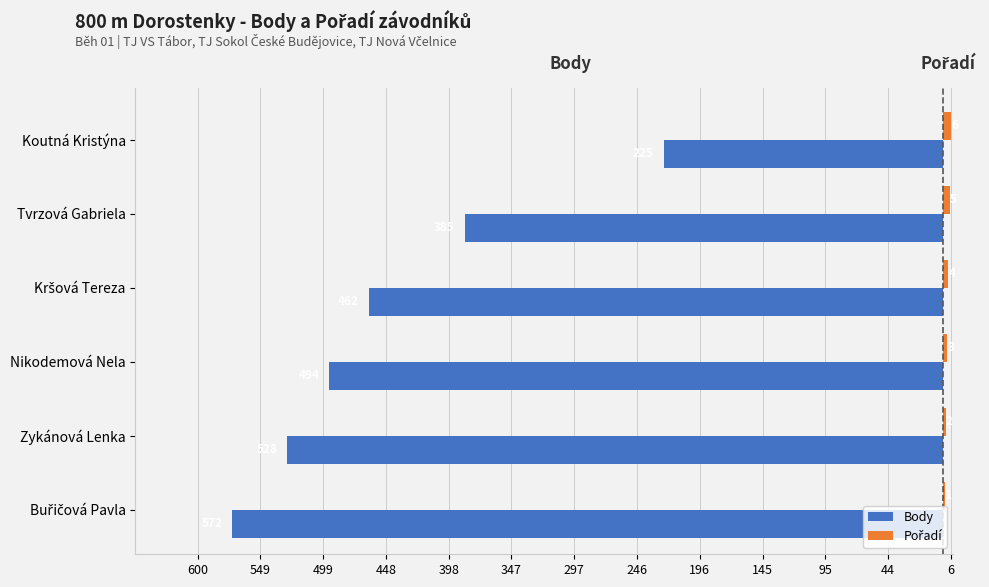

What is the value of the Pořadí bar at the 5th from the left?

5